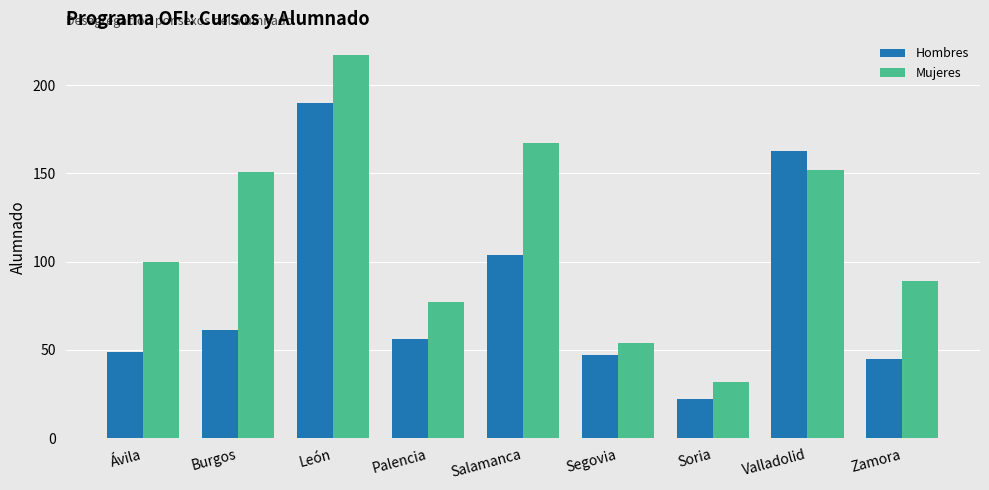

Does the chart contain any negative values?

No